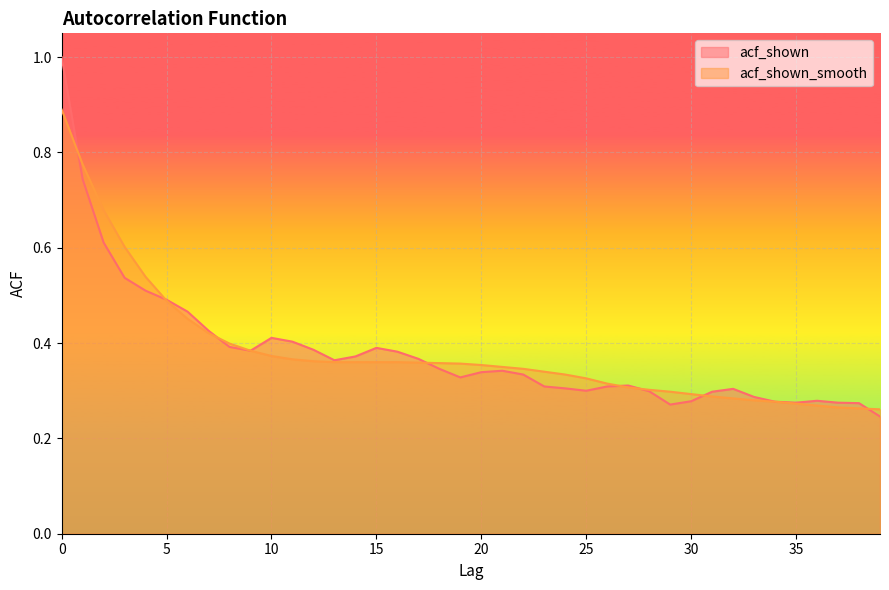

The value of acf_shown_smooth at 20 is 0.2. True or false?

False